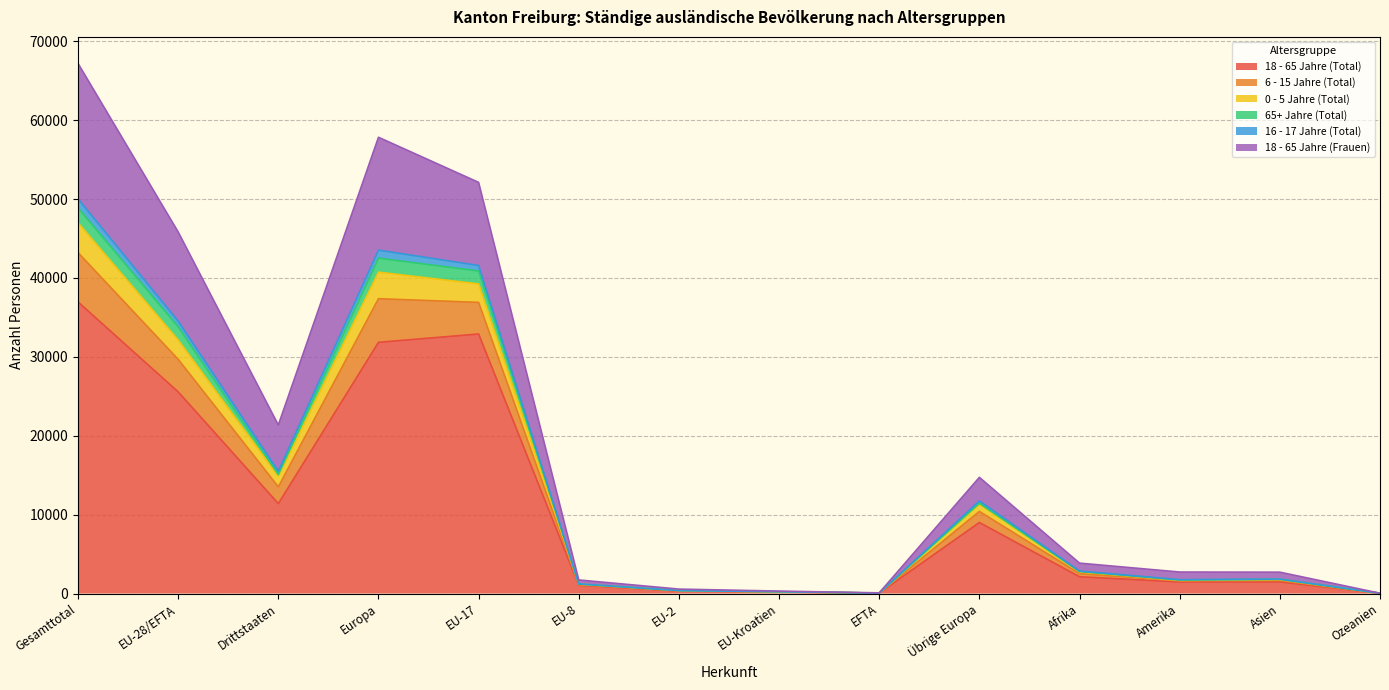

List the labels in order of 18 - 65 Jahre (Frauen) value, smallest first.

Ozeanien, EFTA, EU-Kroatien, EU-2, EU-8, Amerika, Asien, Afrika, Übrige Europa, Drittstaaten, EU-28/EFTA, EU-17, Europa, Gesamttotal